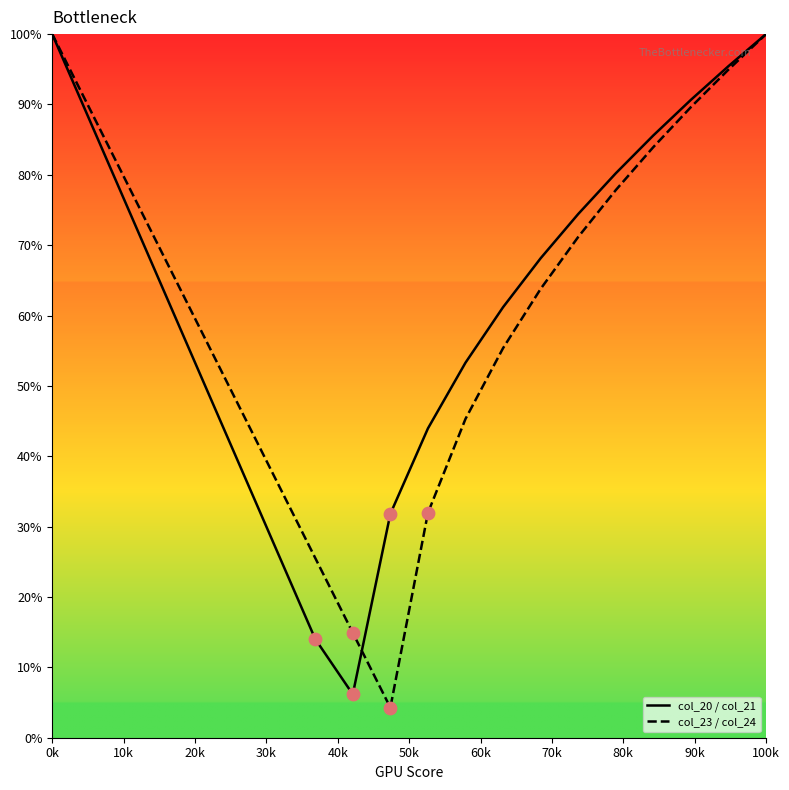

What are all the series names shown in the legend?

col_20 / col_21, col_23 / col_24